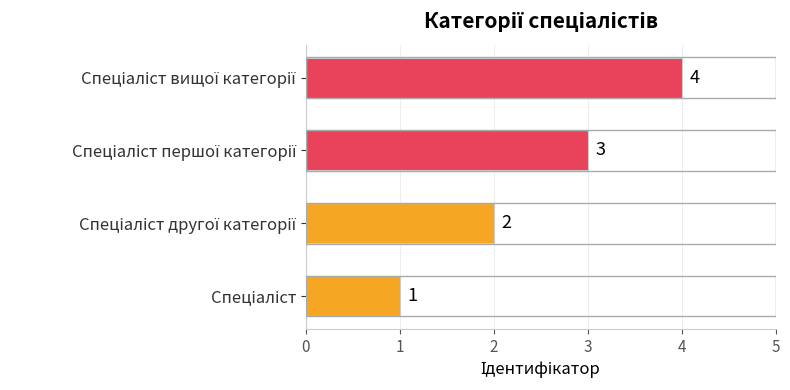

What is the difference between the second highest and minimum values?

2